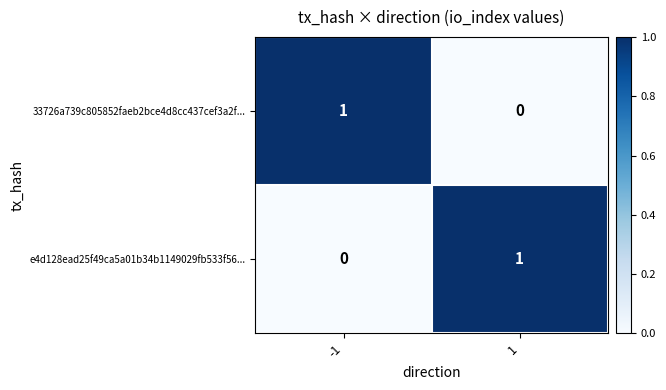

The value of e4d128ead25f49ca5a01b34b1149029fb533f56... at -1 is 0. True or false?

True